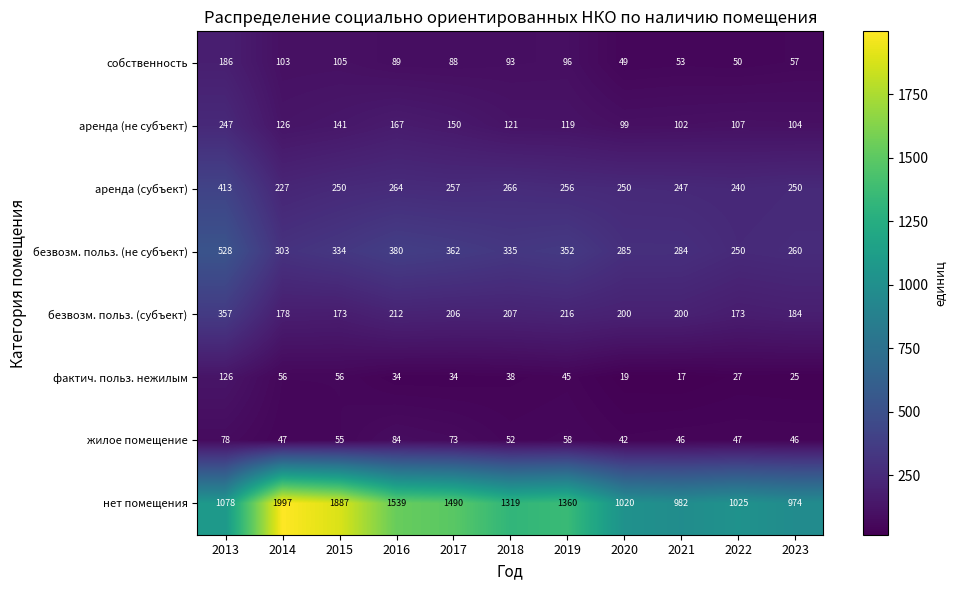

What is the total value across all series at 2017?

2660